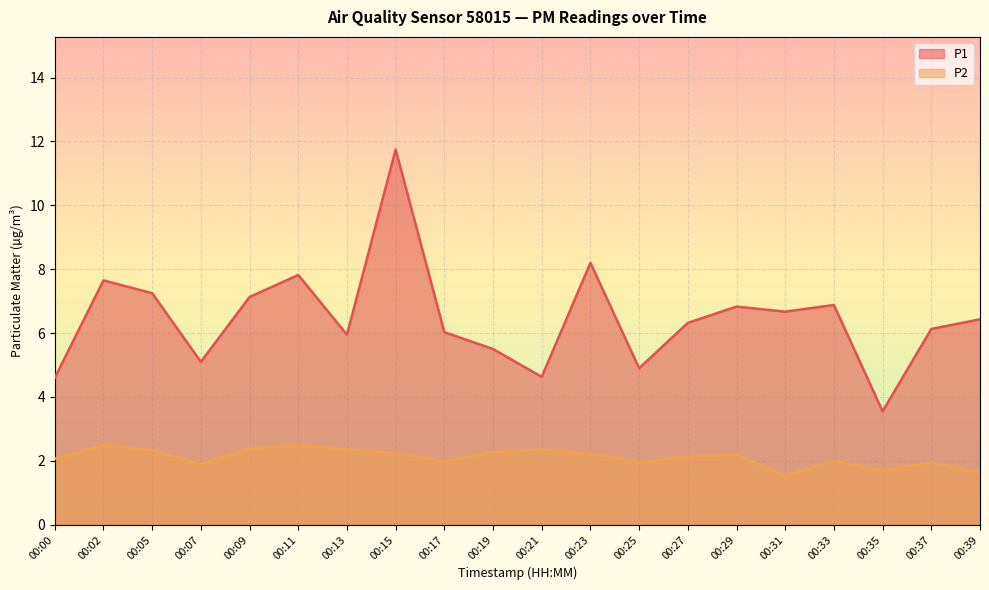

Reading left to right, list all the values displayed in this chart.

P1: 4.6	7.7	7.2	5.1	7.1	7.8	6.0	11.8	6.0	5.5	4.6	8.2	4.9	6.3	6.8	6.7	6.9	3.5	6.1	6.4
P2: 2.1	2.5	2.3	1.9	2.4	2.5	2.4	2.2	2.0	2.3	2.4	2.2	1.9	2.1	2.2	1.5	2.0	1.7	1.9	1.6